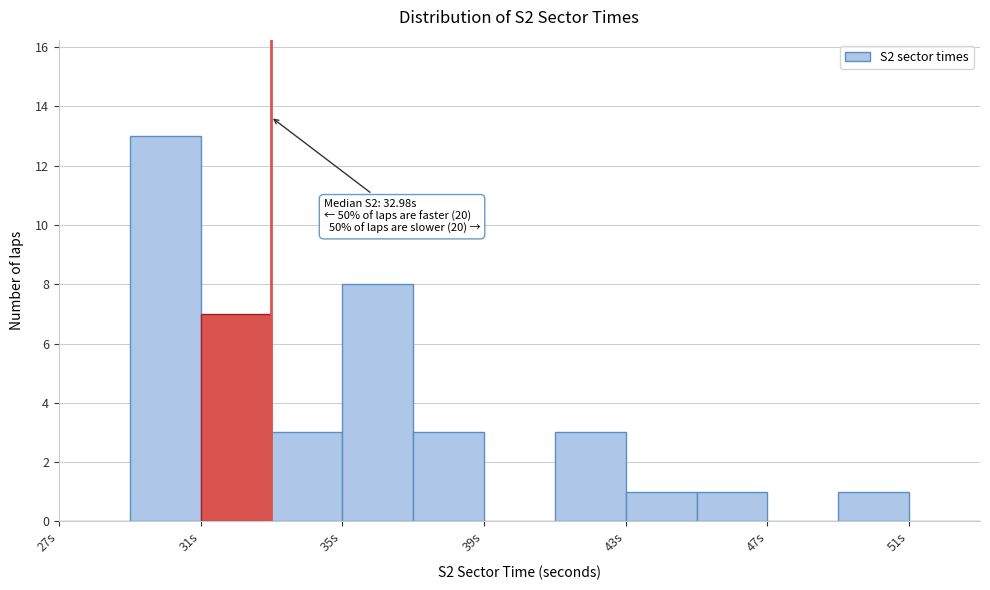

Over which range of the x-axis is the bar tallest?

29 to 31